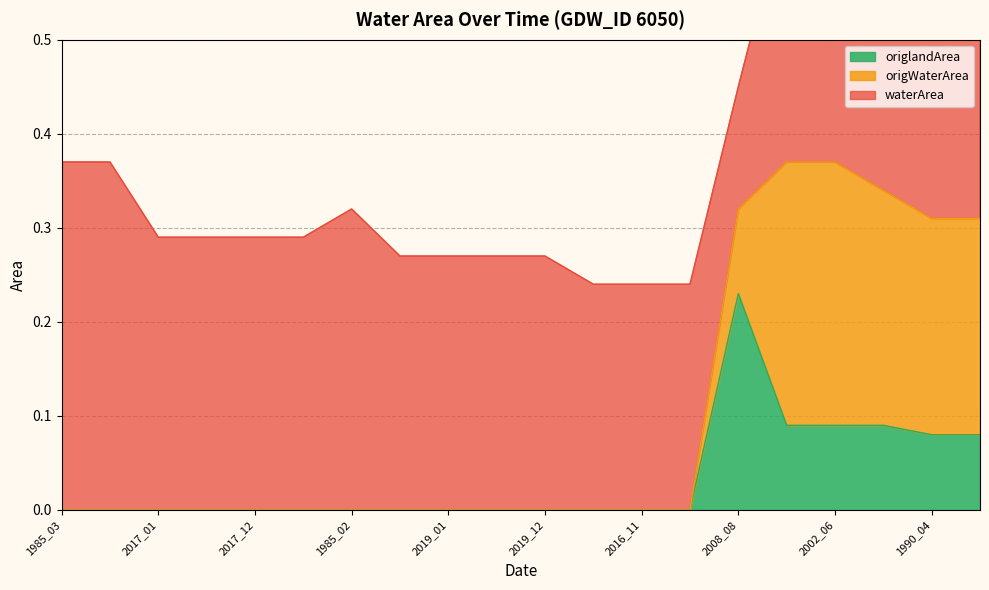

Which has a higher value, 1985_04 or 2016_01?

1985_04